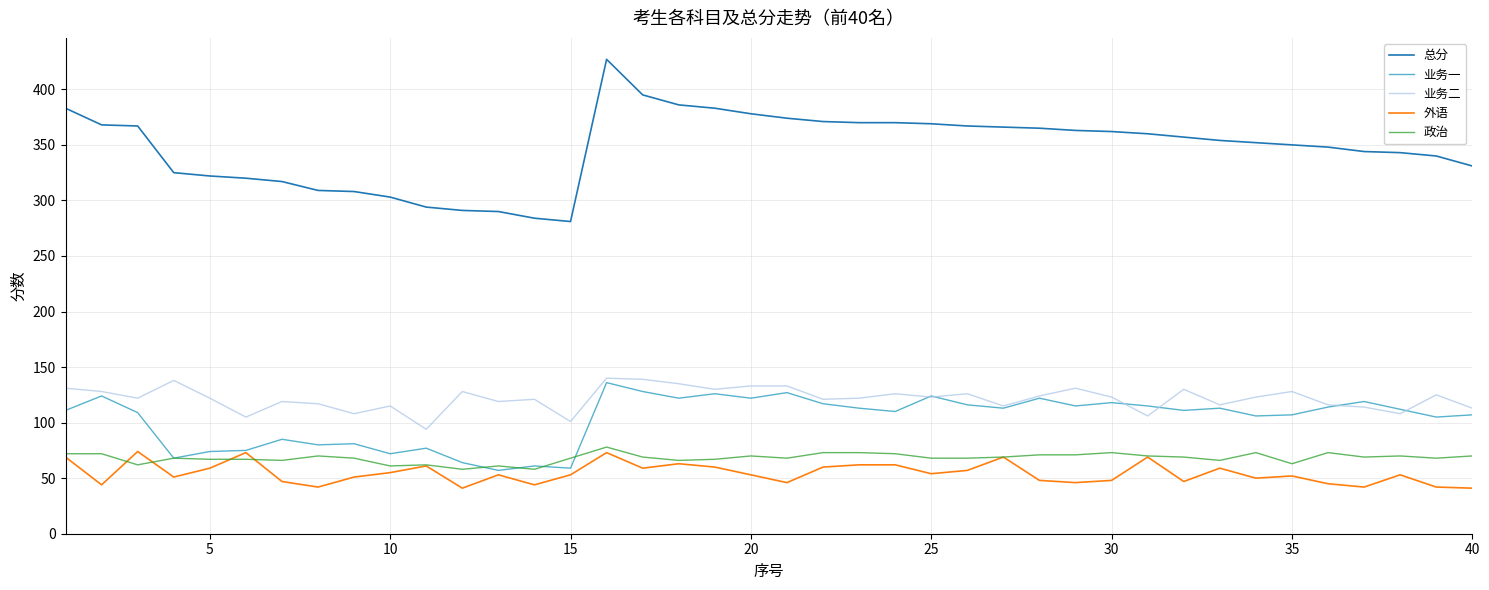

What is the highest value of the 政治 series?

78